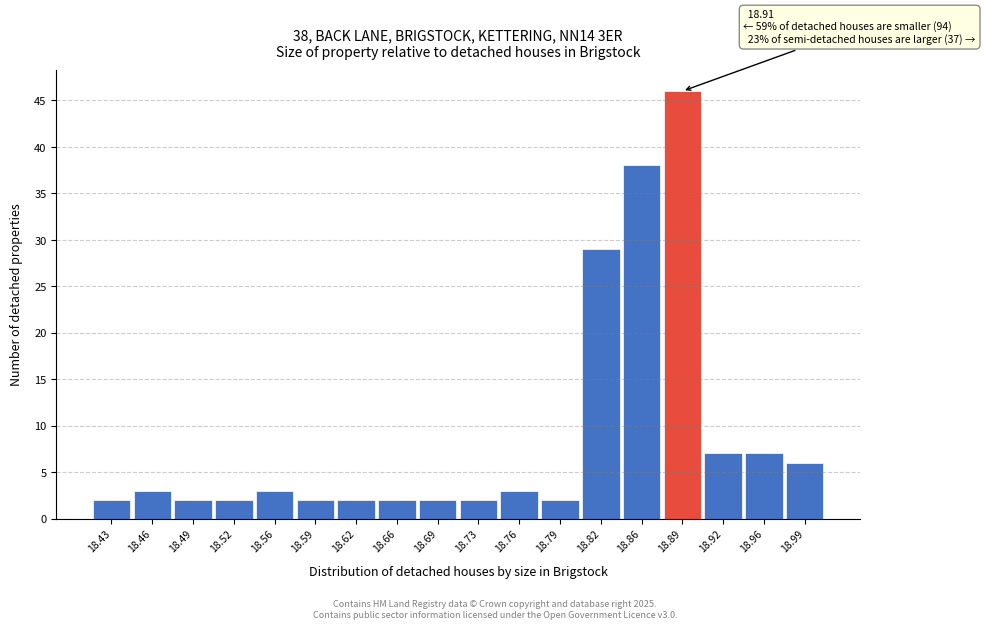

Reading right to left, what are all the values shown in this chart?

18.99=6	18.96=7	18.92=7	18.89=46	18.86=38	18.82=29	18.79=2	18.76=3	18.73=2	18.69=2	18.66=2	18.62=2	18.59=2	18.56=3	18.52=2	18.49=2	18.46=3	18.43=2